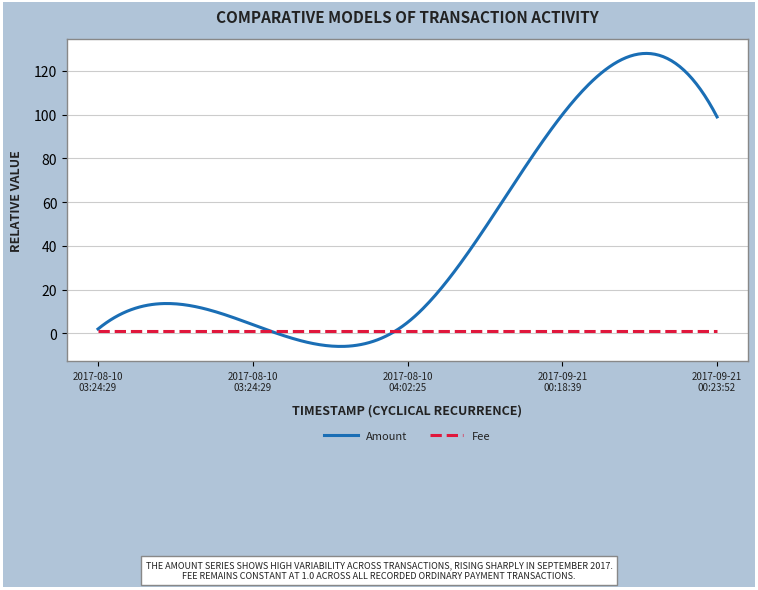

Which series has the largest total across all categories?

Amount